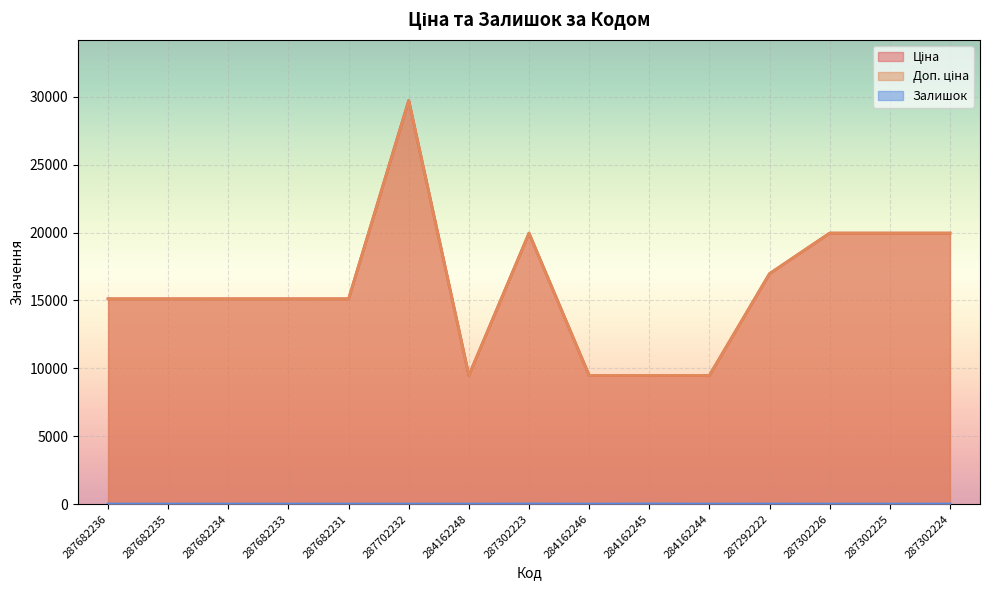

True or false: Доп. ціна has a value of 20964.7 at 287682231.

False